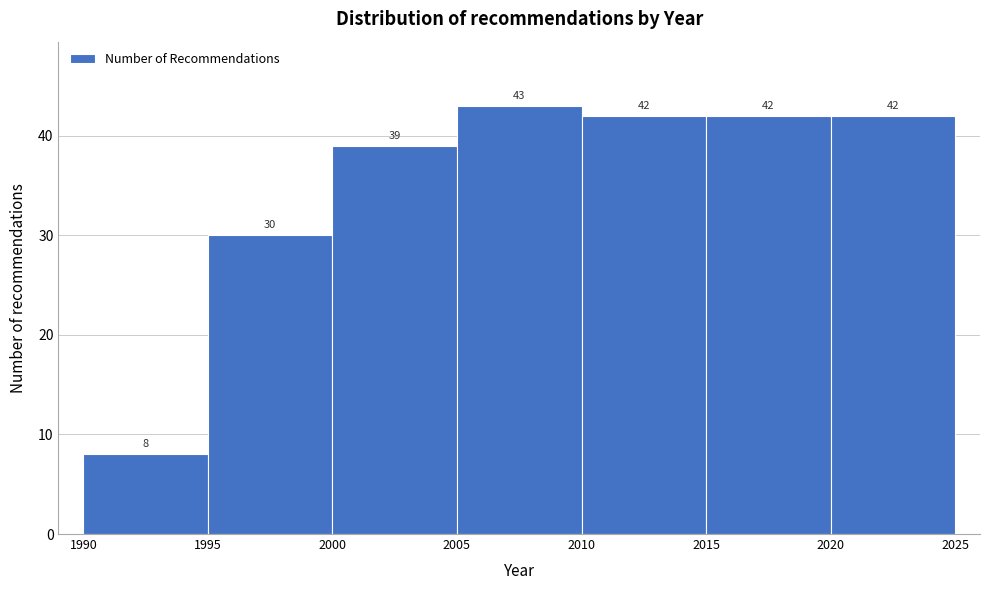

Which range on the x-axis has the tallest bar?

2005 to 2010